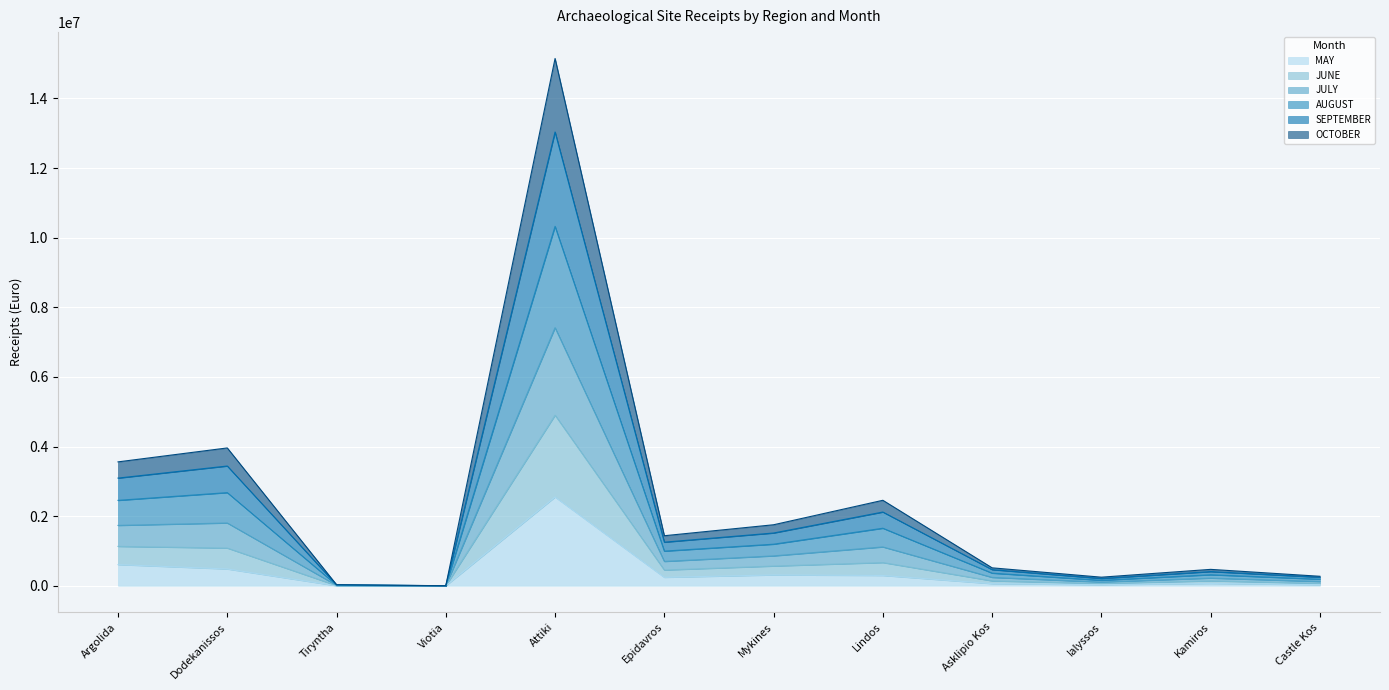

What is the maximum value for MAY?

2549940